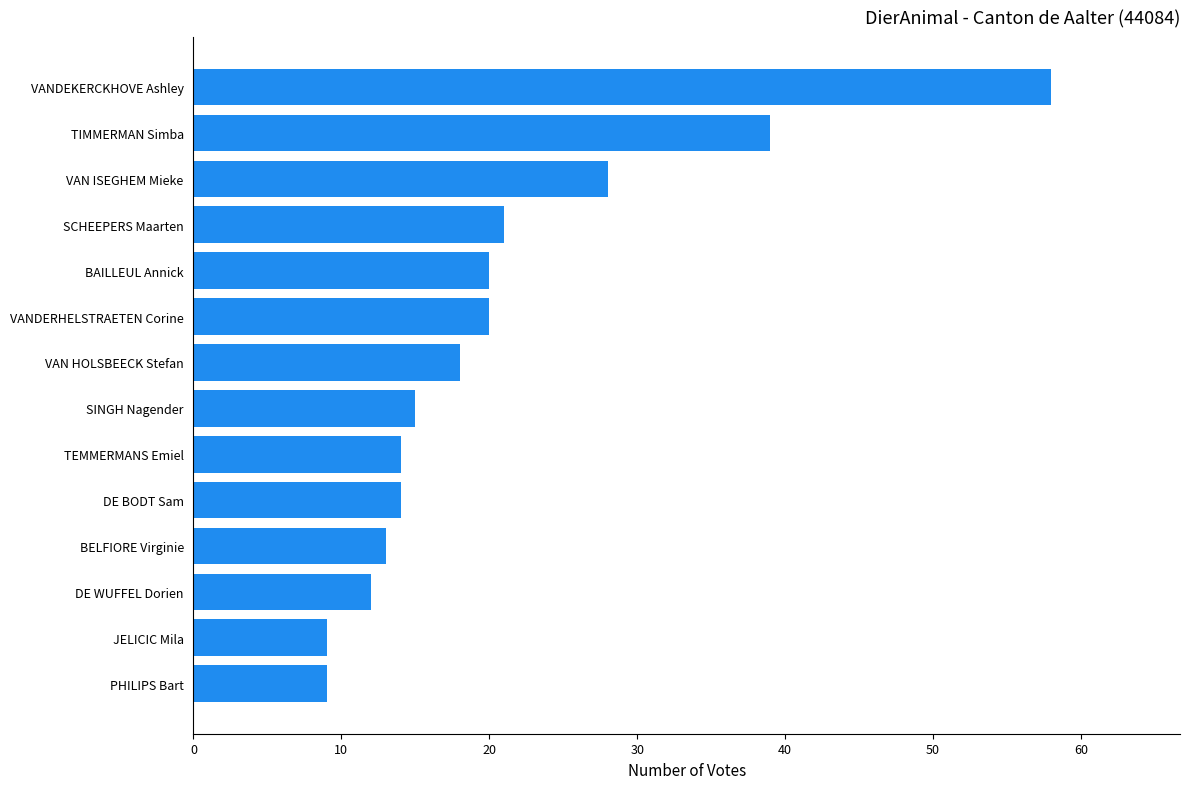

At which label is the value closest to 33?

VAN ISEGHEM Mieke